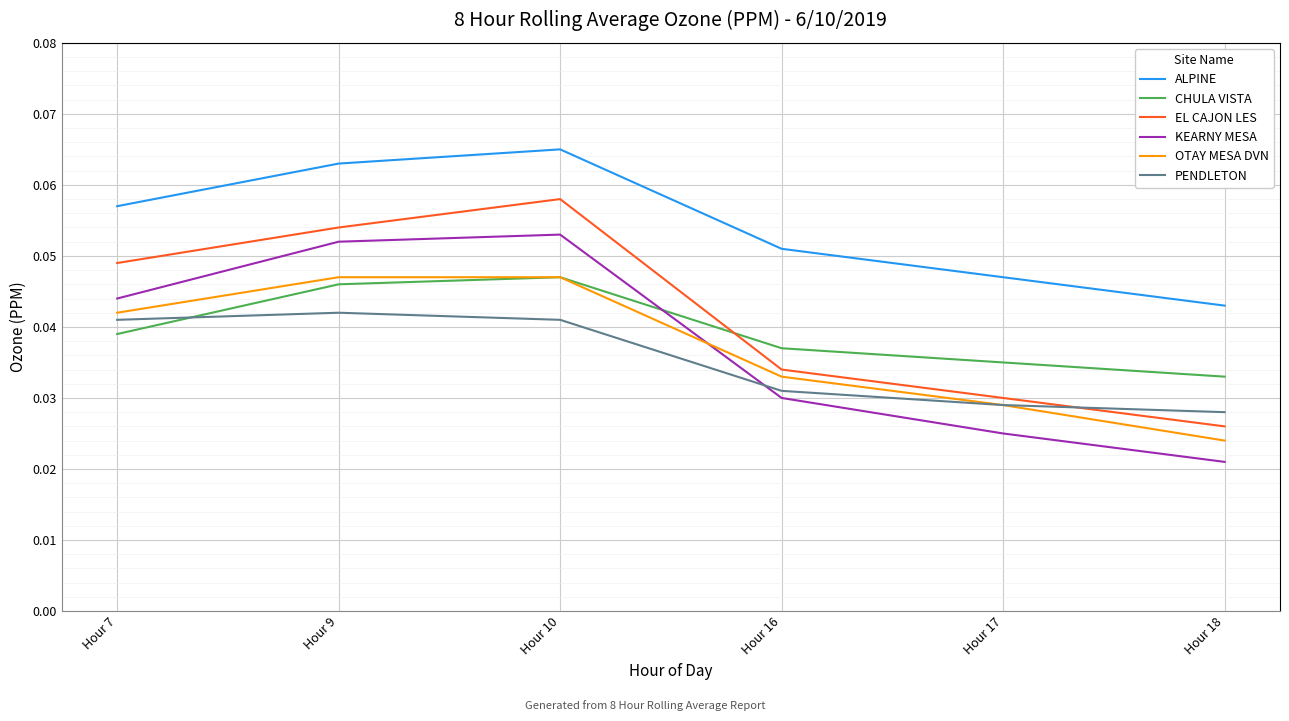

Does the chart have visible grid lines?

Yes